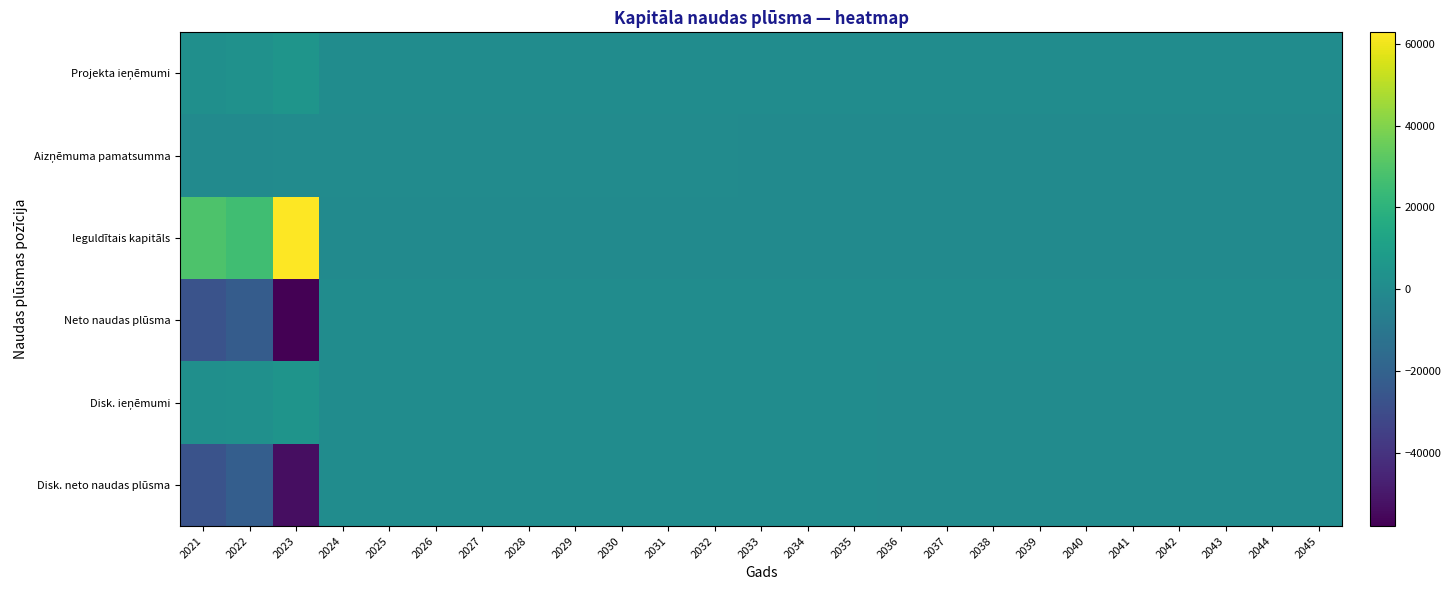

Which series has the largest range (max minus min)?

Ieguldītais kapitāls